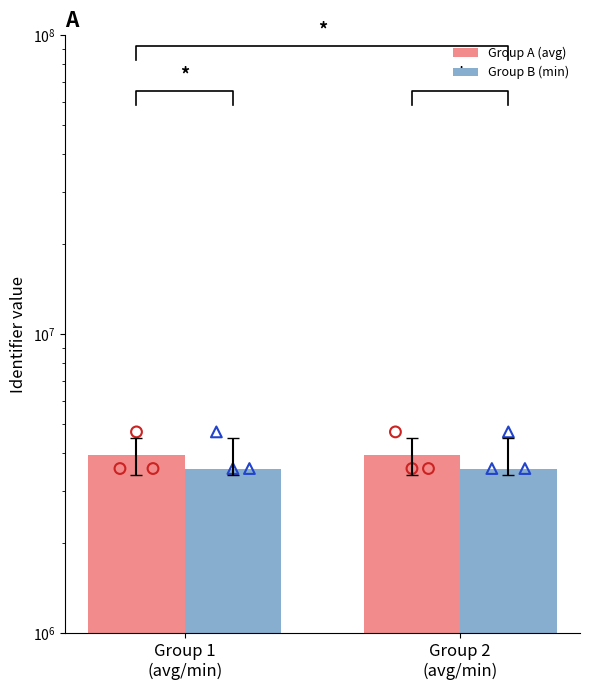

At which category is the sum across all series the highest?

Group 2
(avg/min)